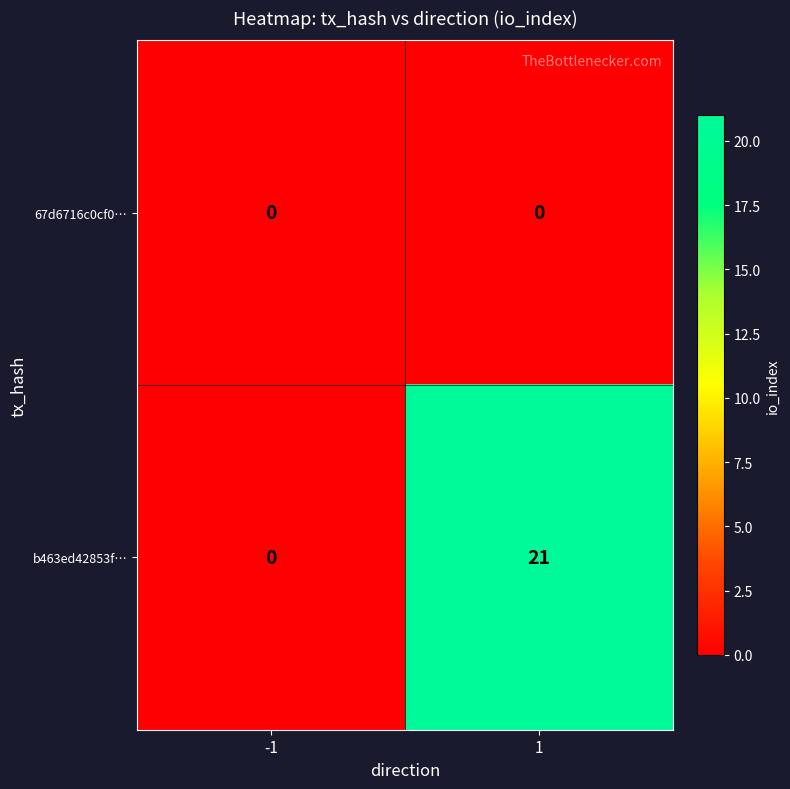

Which series has the largest range (max minus min)?

b463ed42853f…